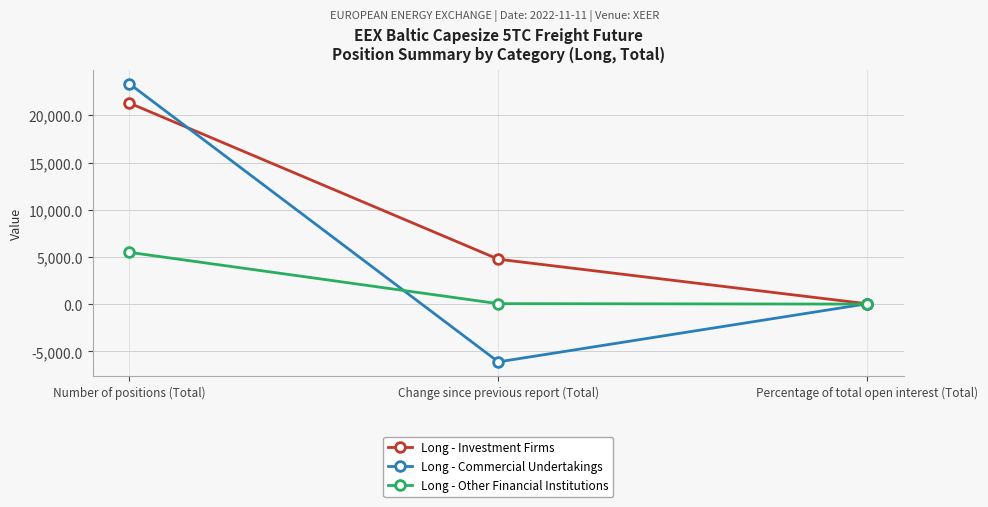

How many values in the Long - Other Financial Institutions series are below 57?

1